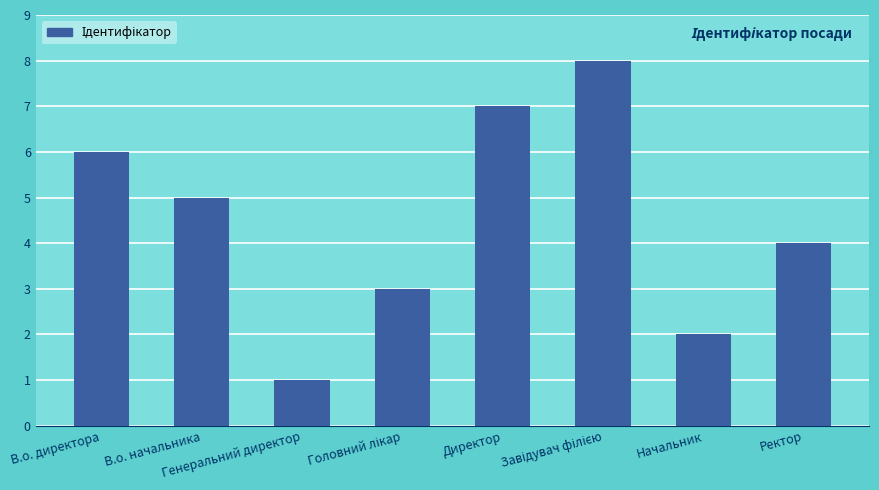

What is the minimum value shown in the chart?

1